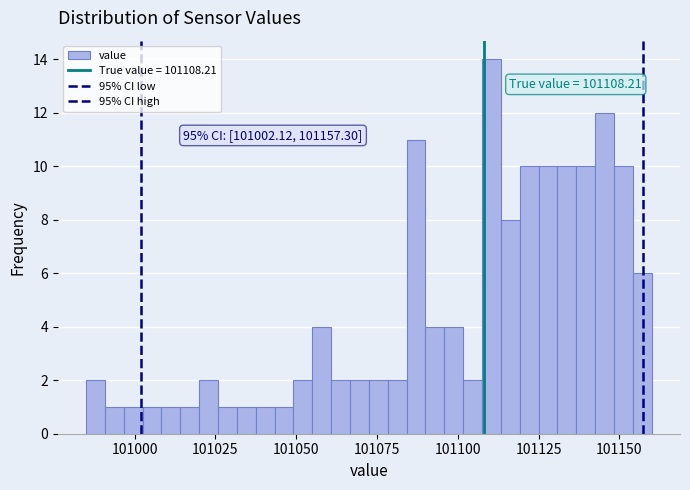

Read against the x-axis, roughly where is the centre of the tallest bar?

101110